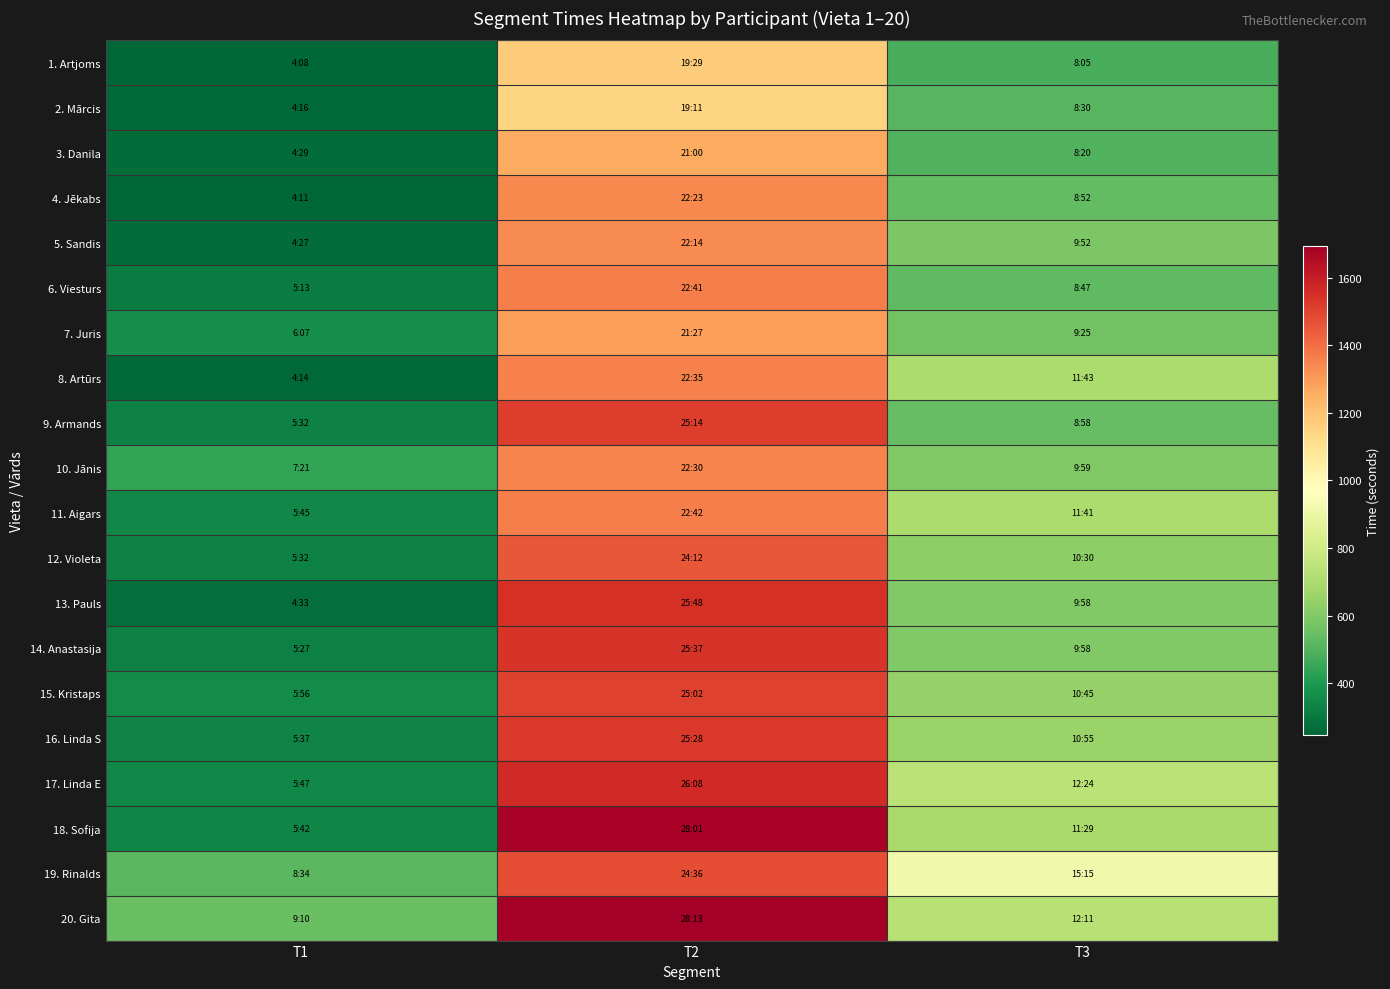

At how many categories does at least one series exceed 839?

2